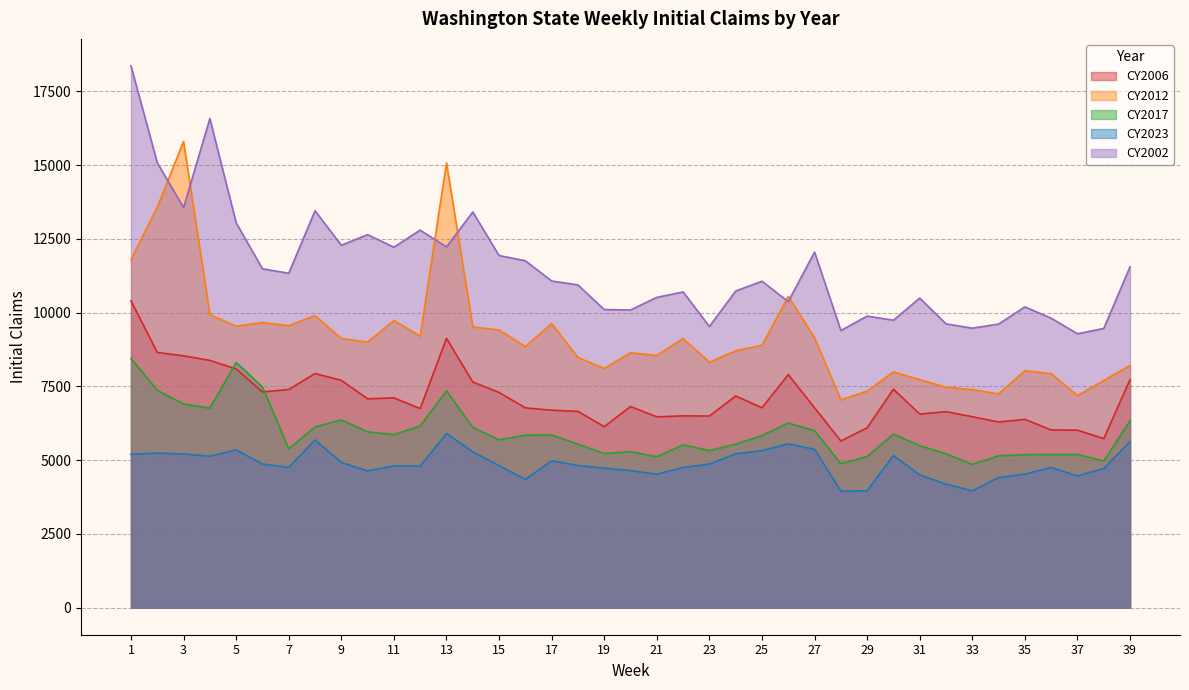

What is the value of the CY2012 point at the 37th from the left?

7189